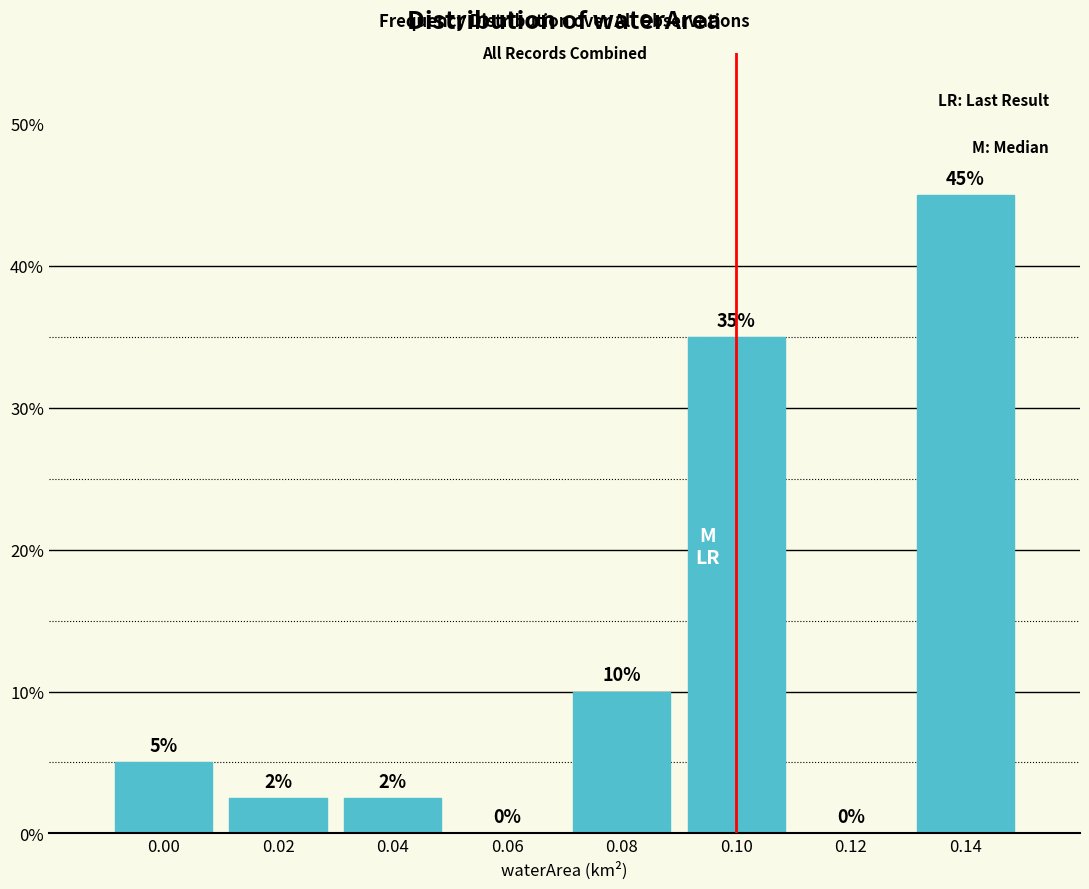

Which label corresponds to the largest value in the chart?

0.14